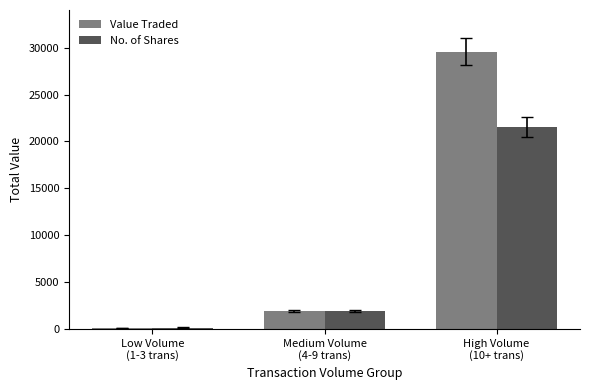

How many data points in No. of Shares are less than 1955?

1